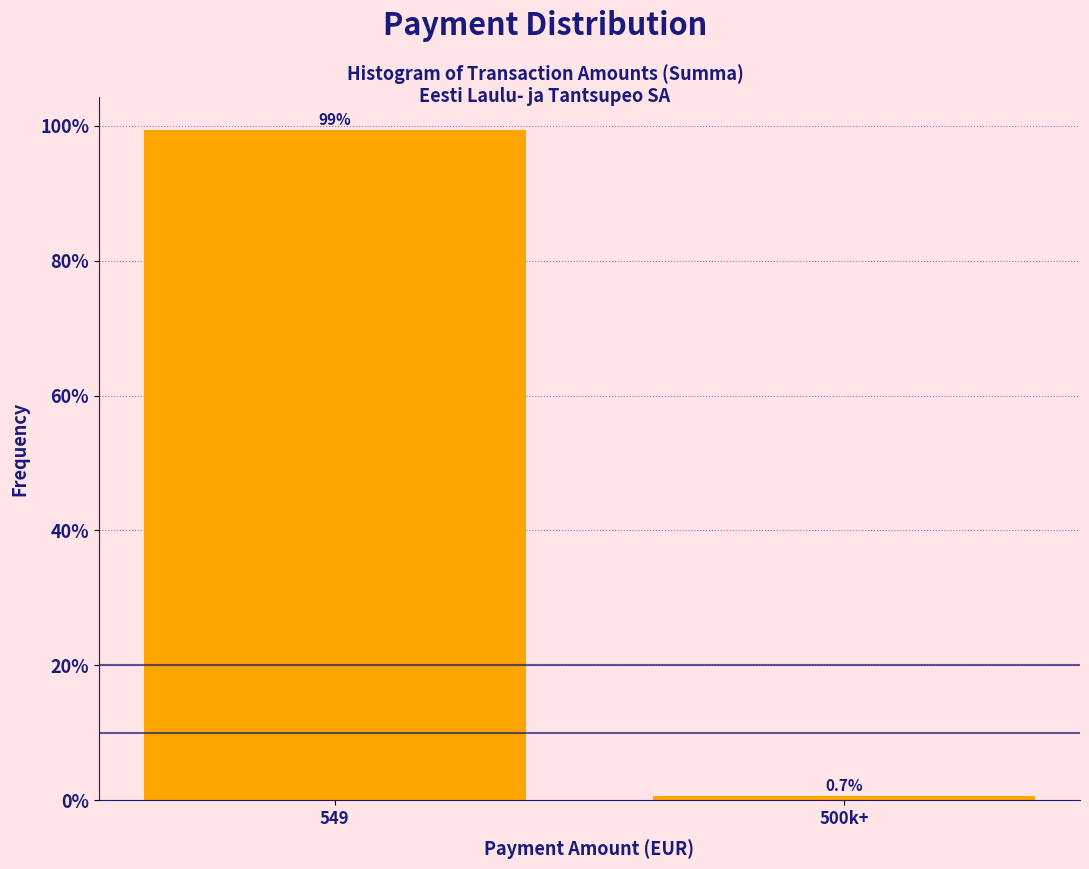

Reading right to left, what are all the values shown in this chart?

0.7	99.3